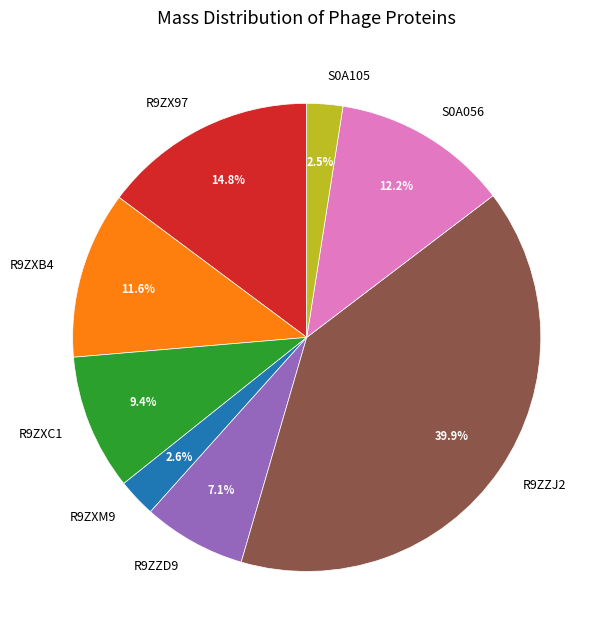

How many segments does this pie chart have?

8